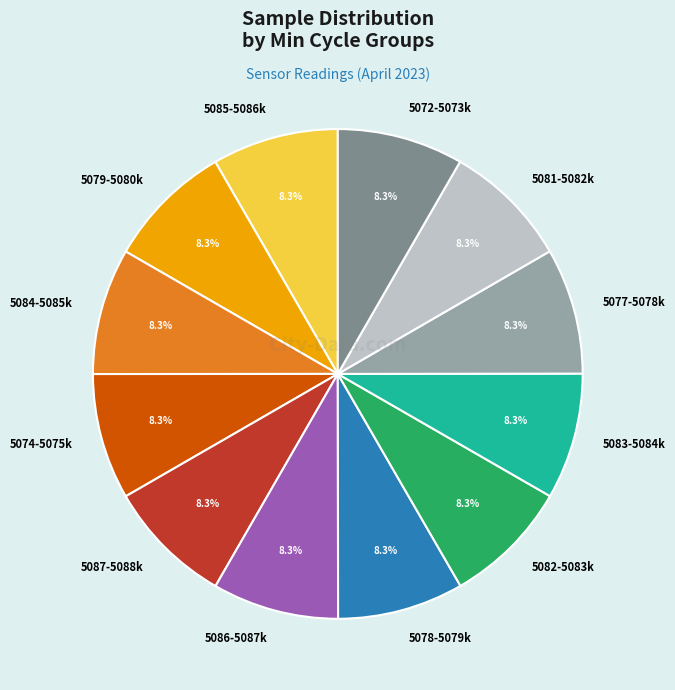

Approximately how many times larger is the value at 5072-5073k compared to 5085-5086k?

1.0